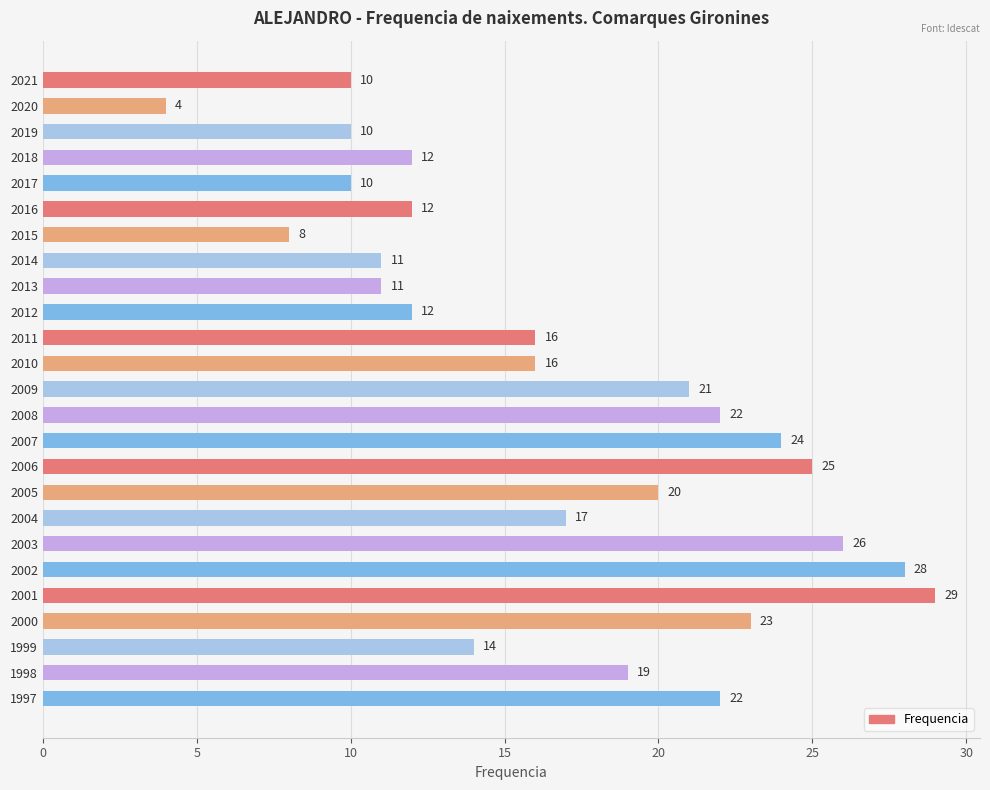

Which label corresponds to the smallest value in the chart?

2020